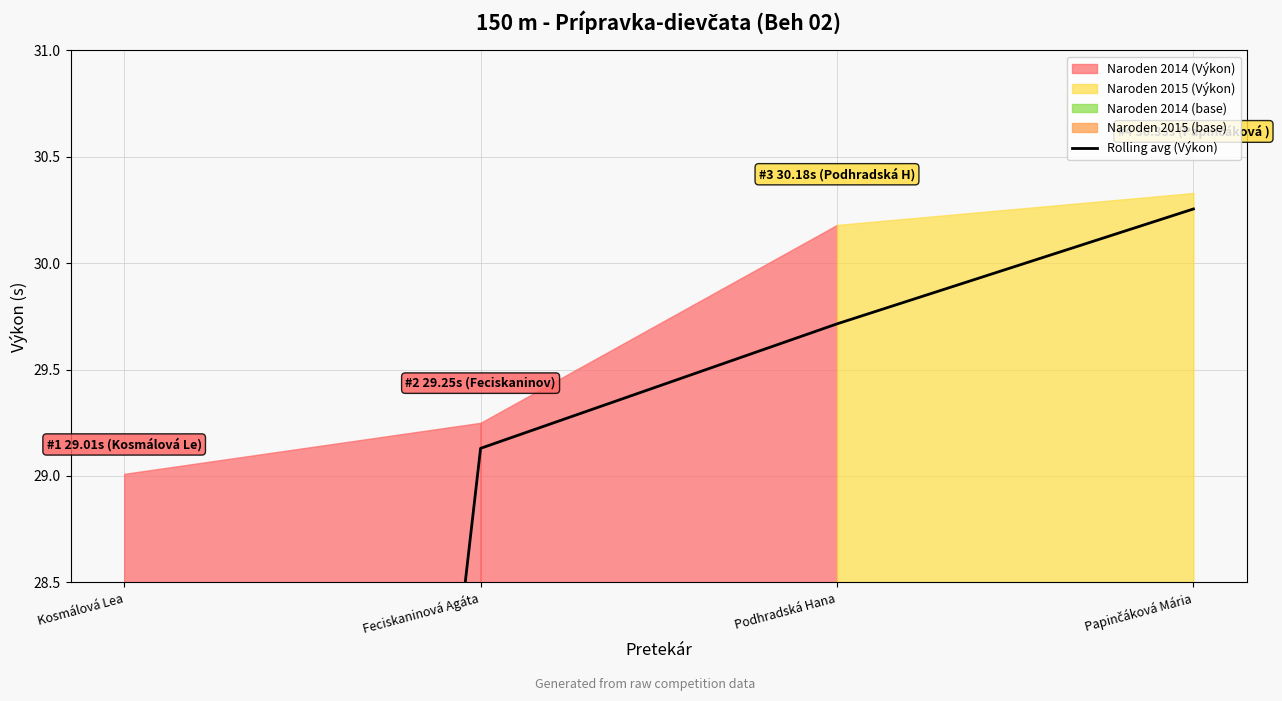

What is the difference between the maximum and minimum values?

15.7